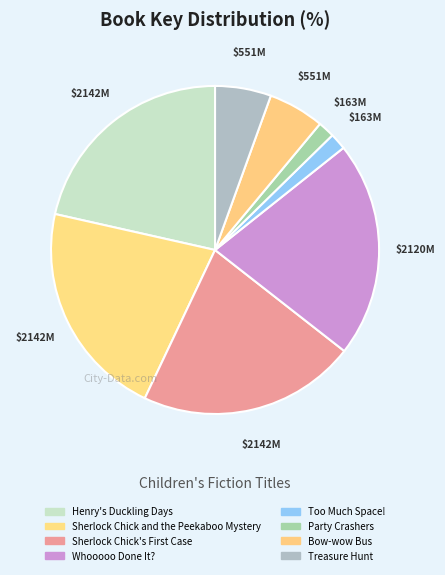

Which category has the biggest portion of the pie?

Henry's Duckling Days